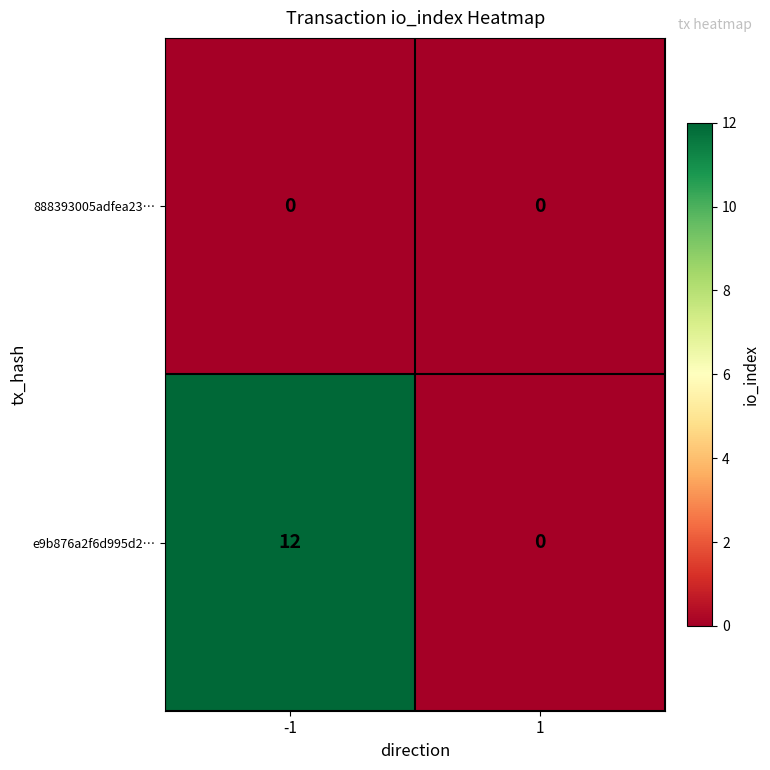

What is the difference between the e9b876a2f6d995d2… values at 1 and -1?

12